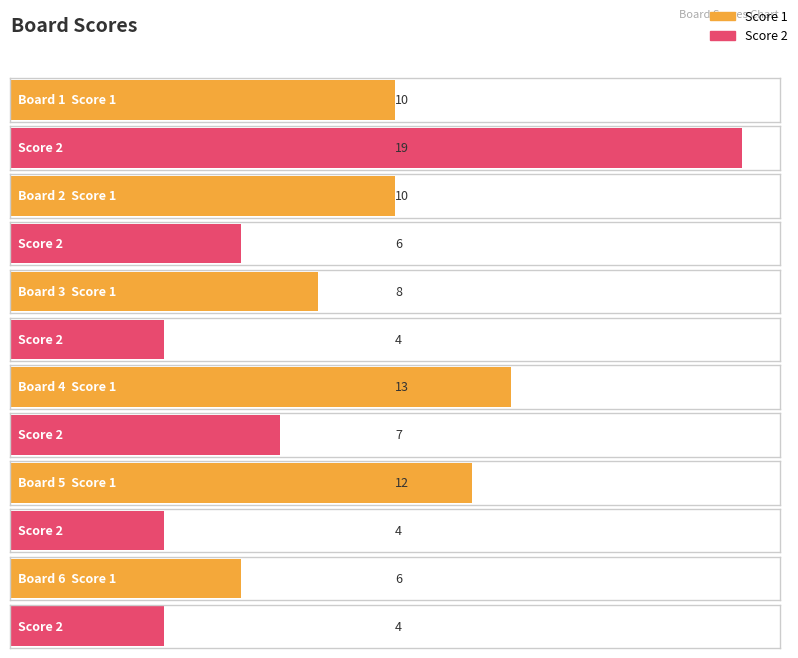

Does the chart contain any negative values?

No